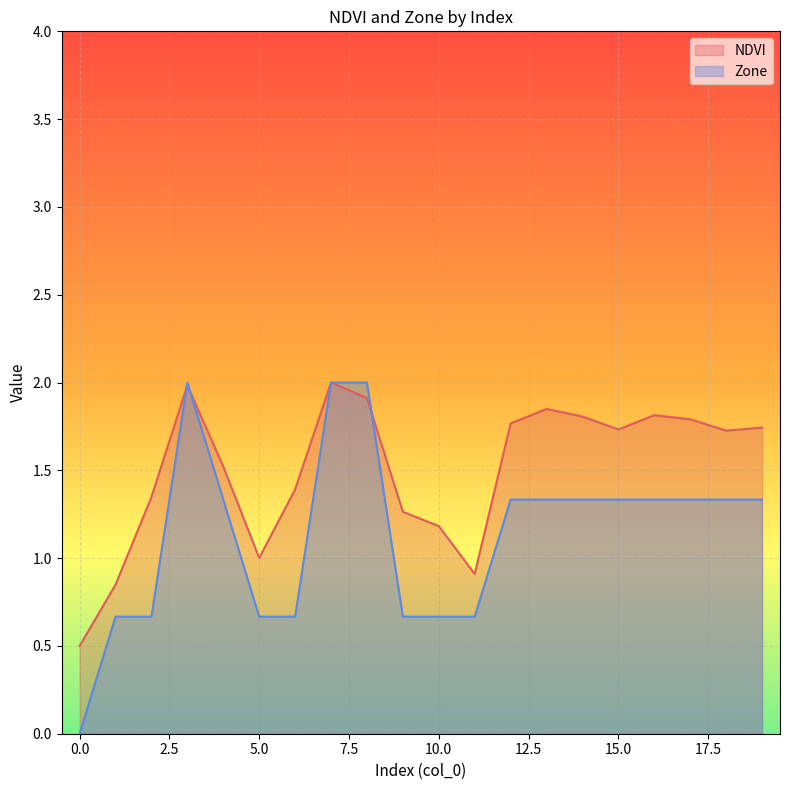

How many intersections are there between NDVI and Zone?

3